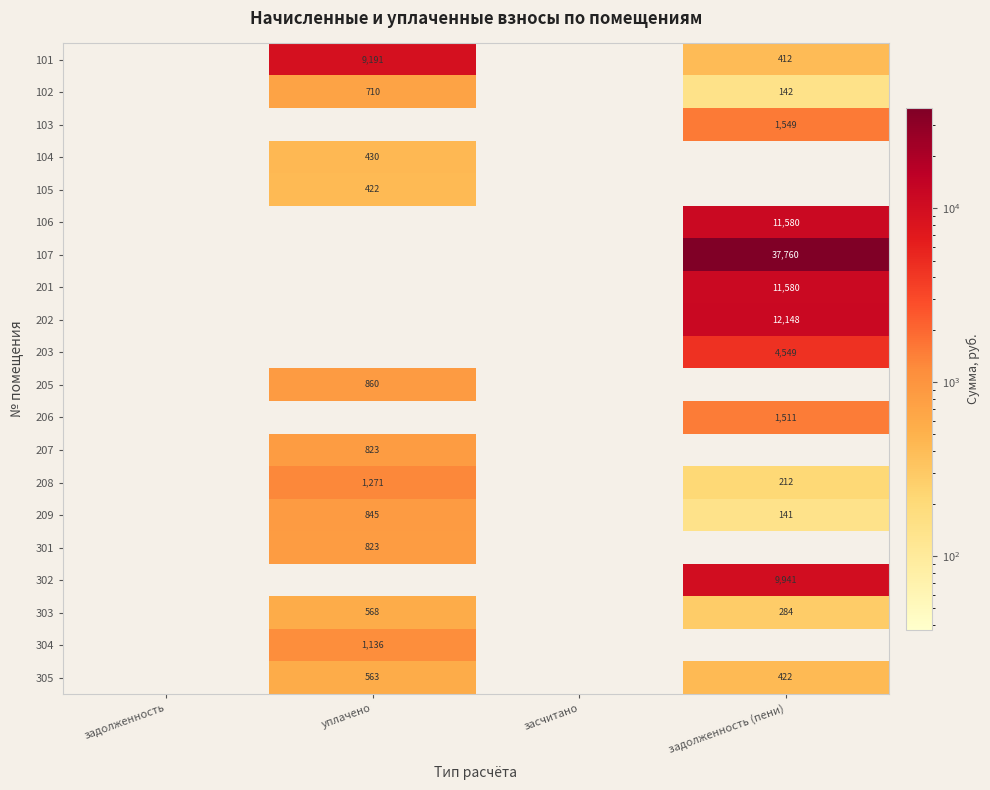

Which has a higher value, уплачено or засчитано?

уплачено